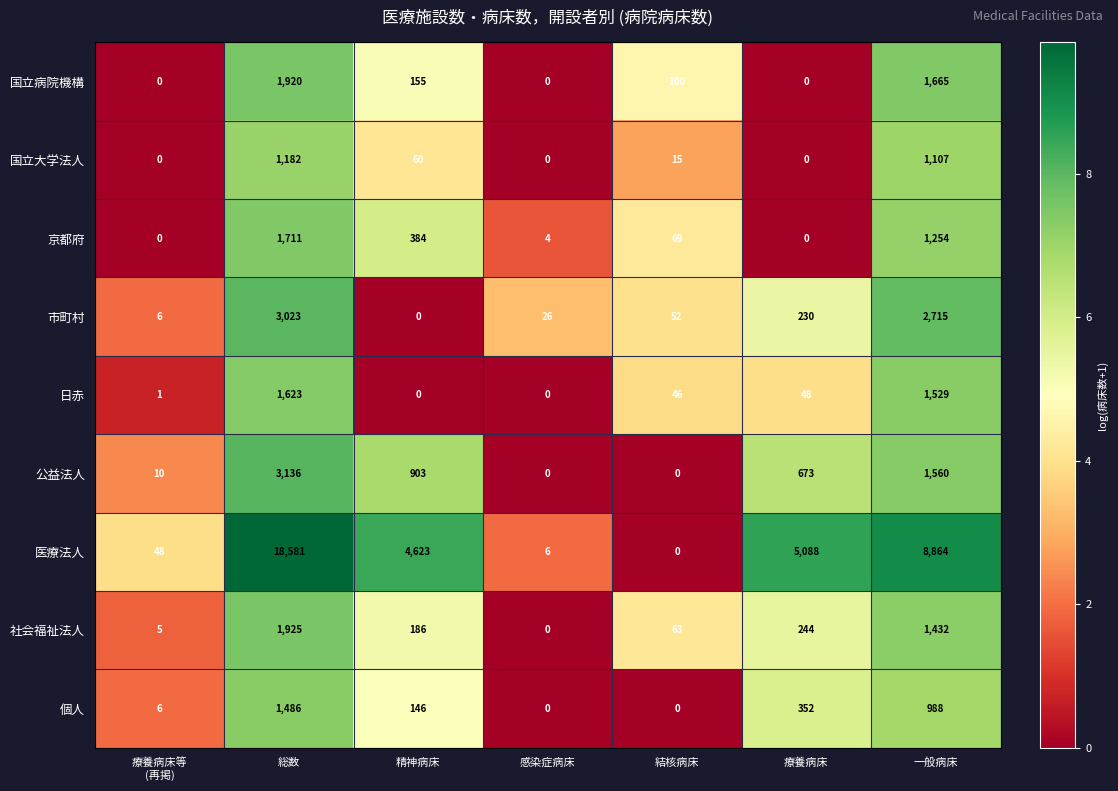

Which label corresponds to the largest value in the chart?

総数